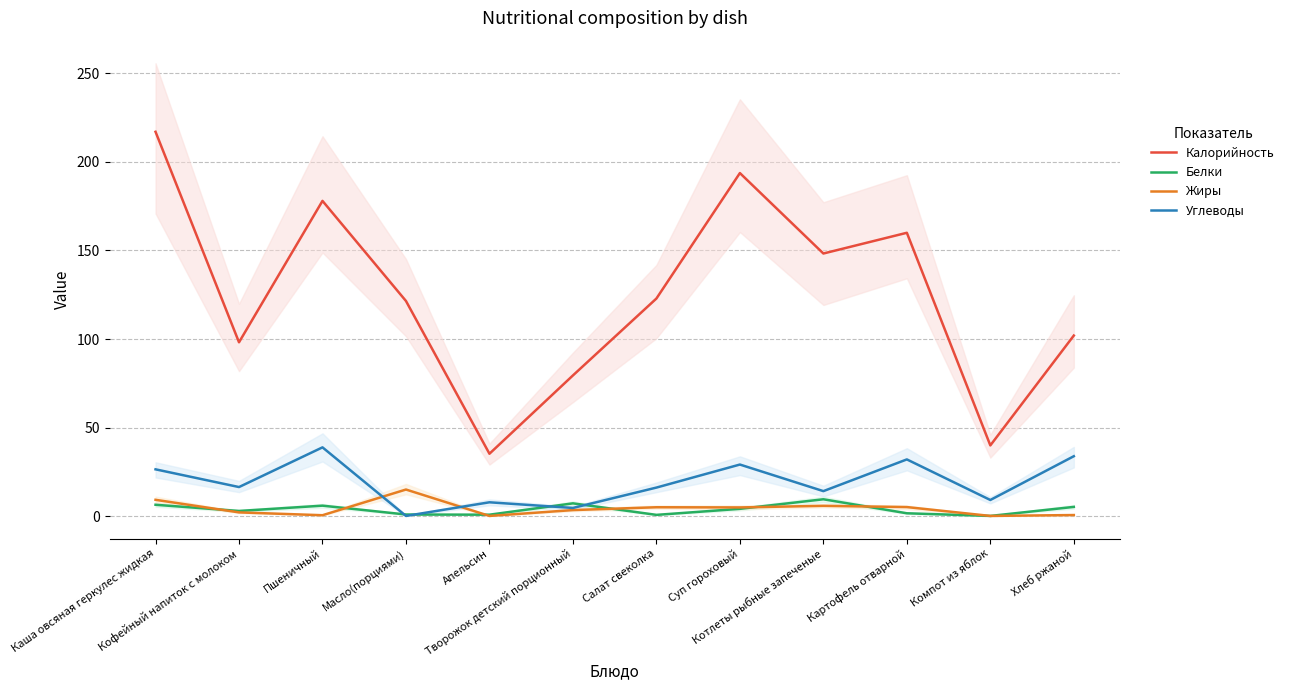

What is the sum of the Белки values at Салат свеколка and Каша овсяная геркулес жидкая?

7.3